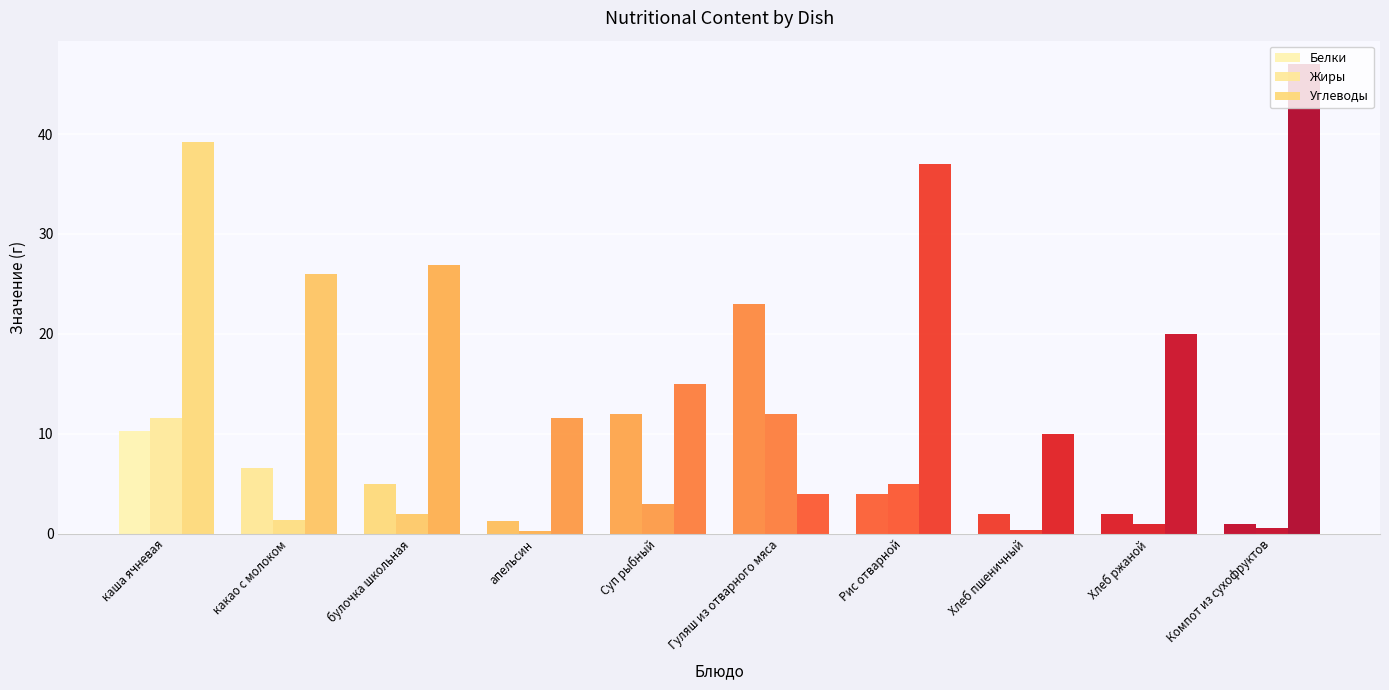

Is it true that Жиры equals 0.4 at Компот из сухофруктов?

False